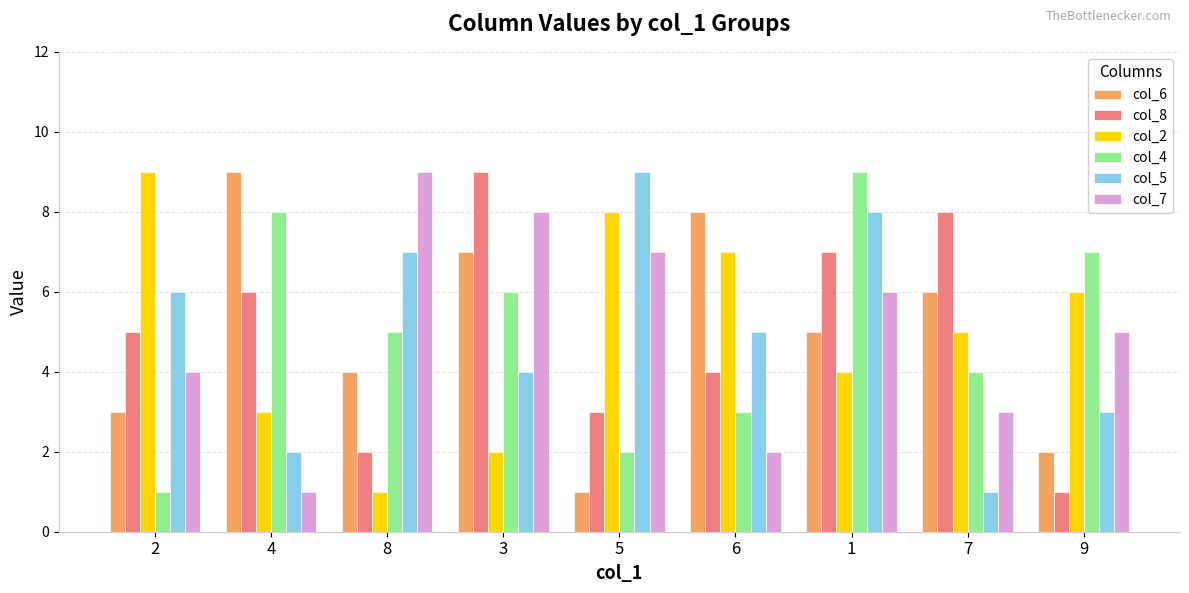

What is the sum of the col_5 values at 8 and 7?

8